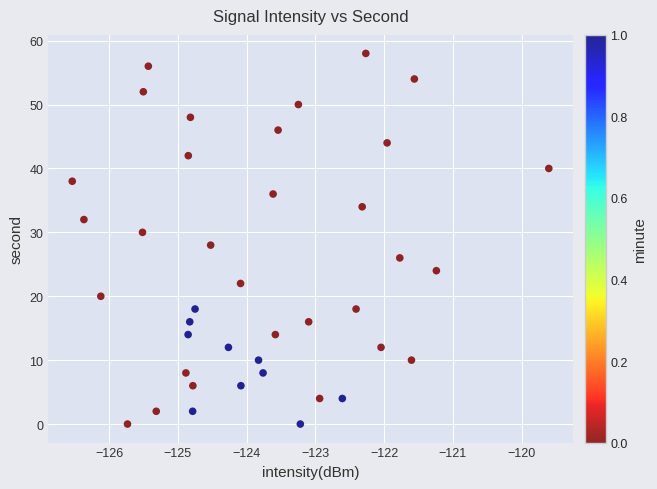

What is the range of Y values (max minus min)?

58